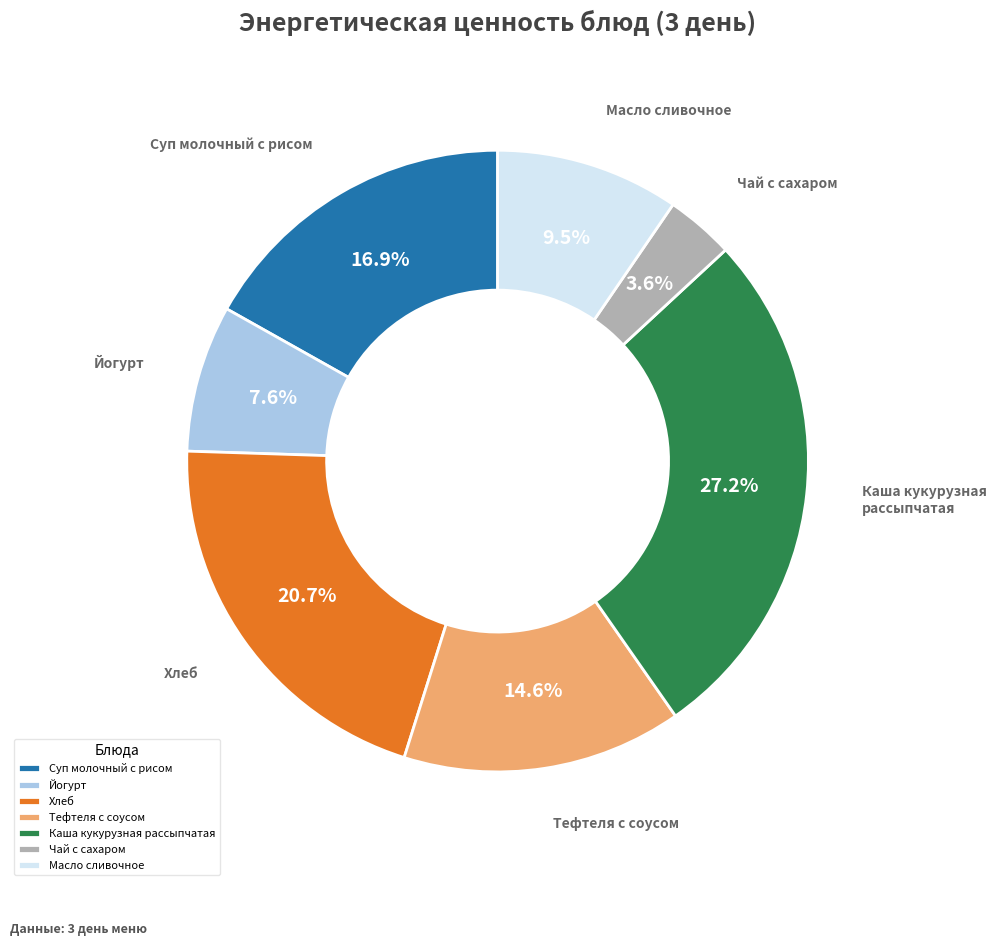

To the nearest percent, what is the difference between the Каша кукурузная рассыпчатая and Масло сливочное slice percentages?

18%